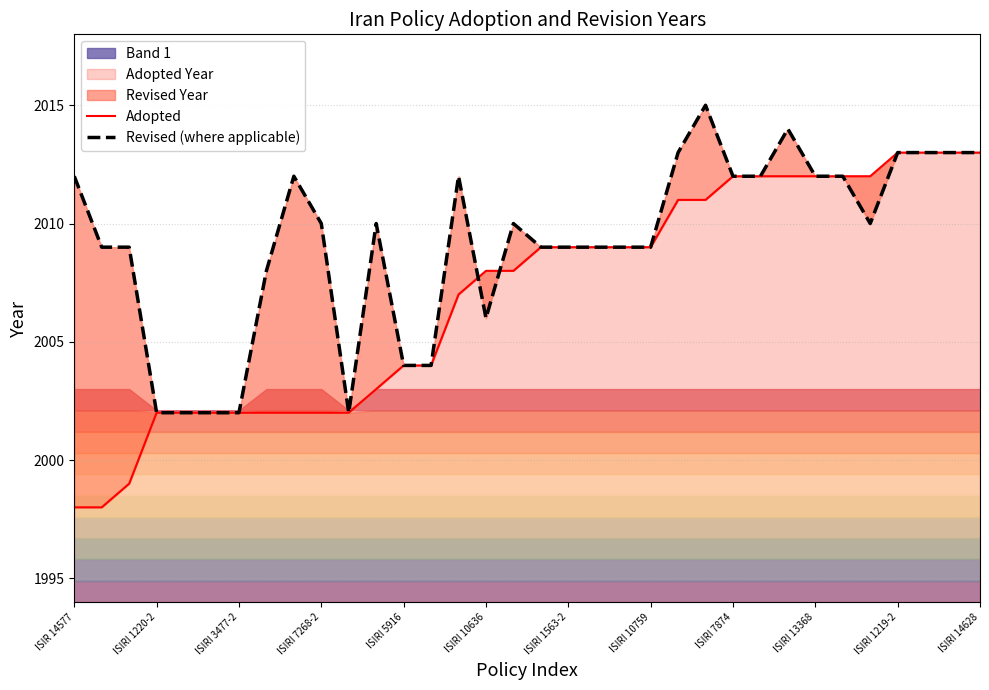

The Revised (where applicable) series shows 2010 at 16. True or false?

True